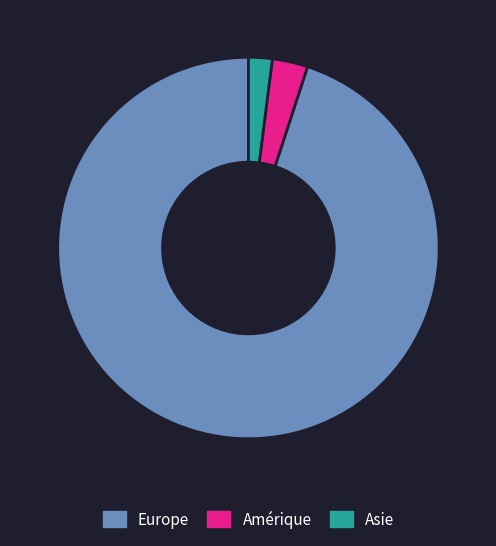

Count the number of slices in the pie.

3